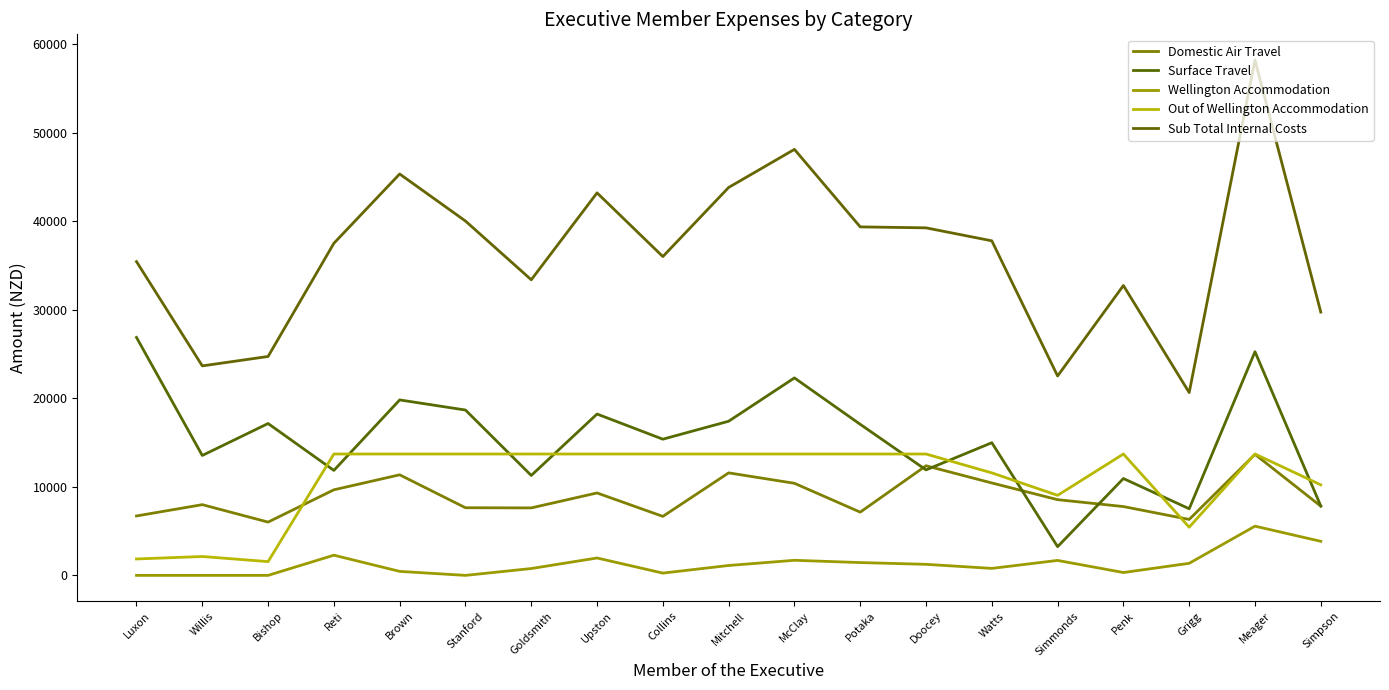

What position from the left is Collins?

9